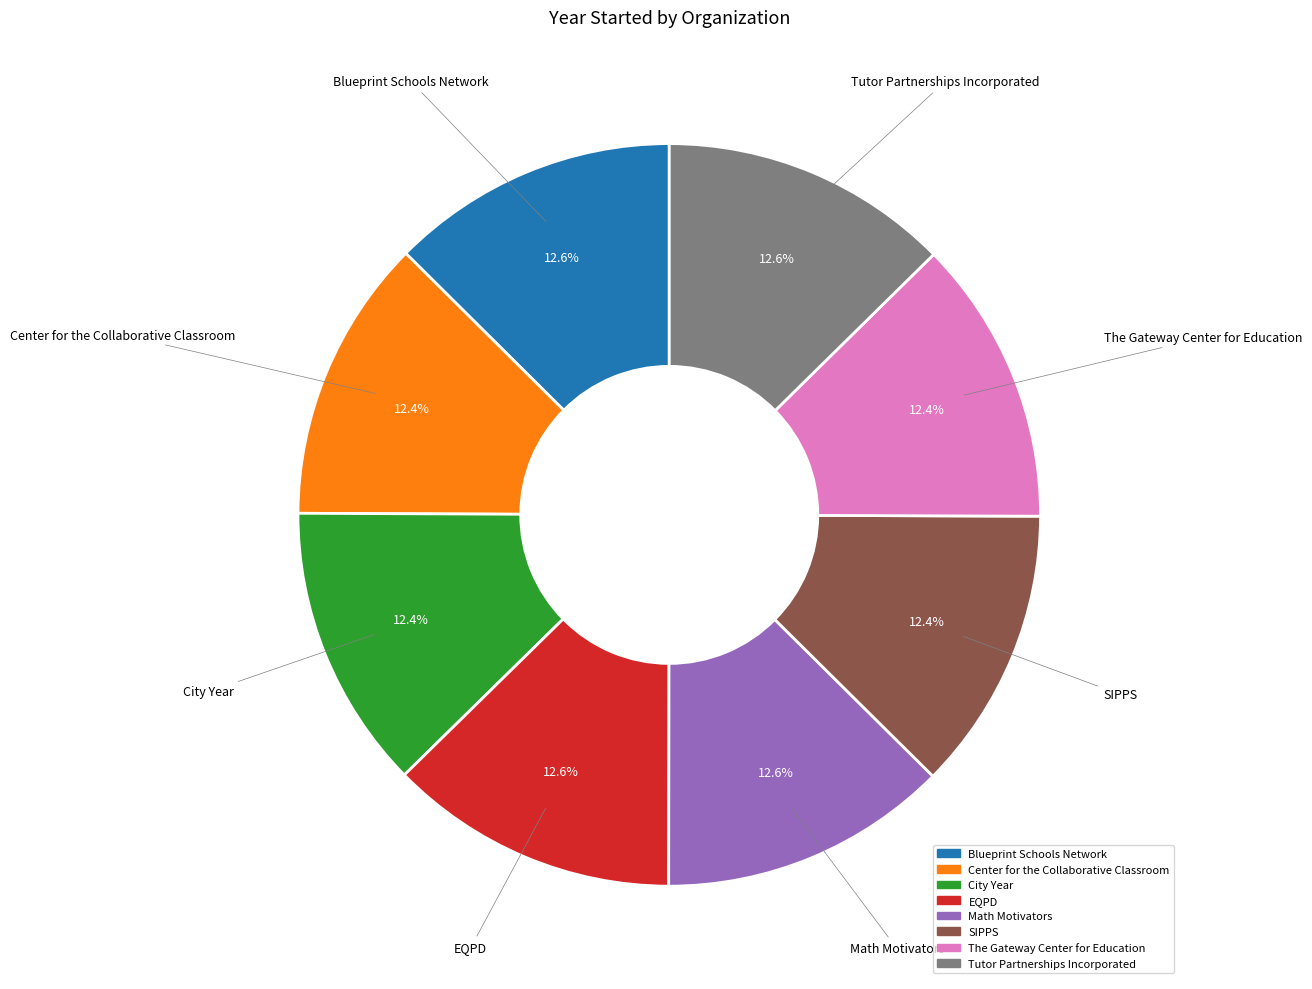

To the nearest percent, what portion does SIPPS represent?

12%